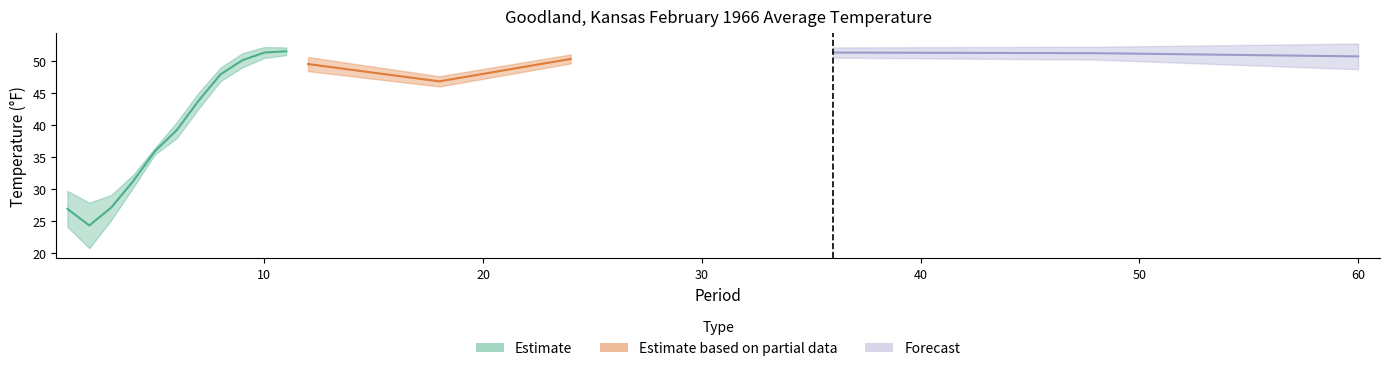

At which label is Value closest to 37?

5